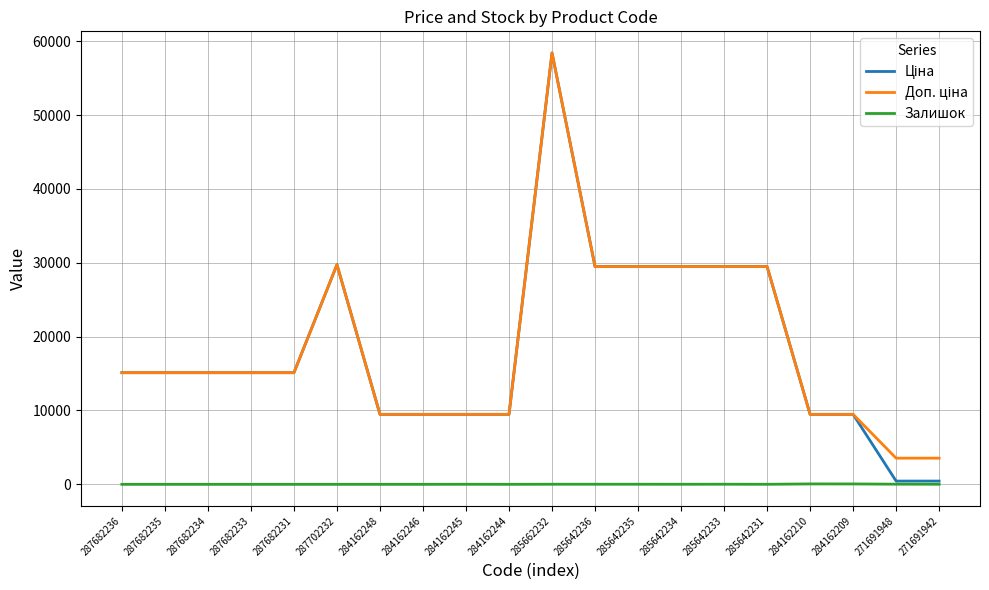

What is the maximum value shown in the chart?

58426.5